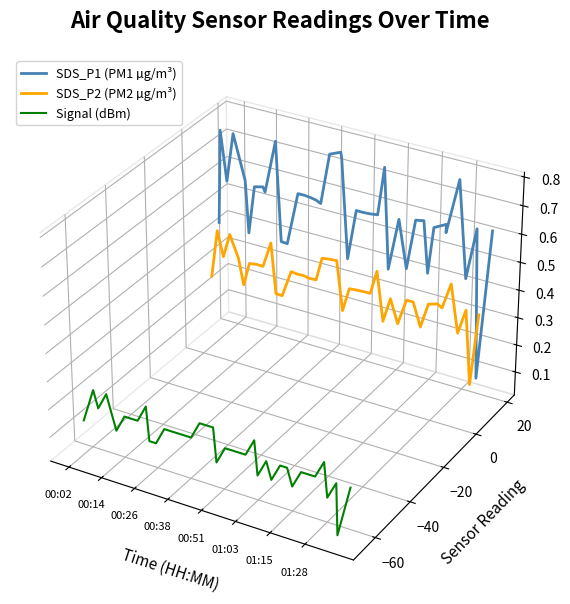

At which label does Signal (dBm) reach its peak?

00:14